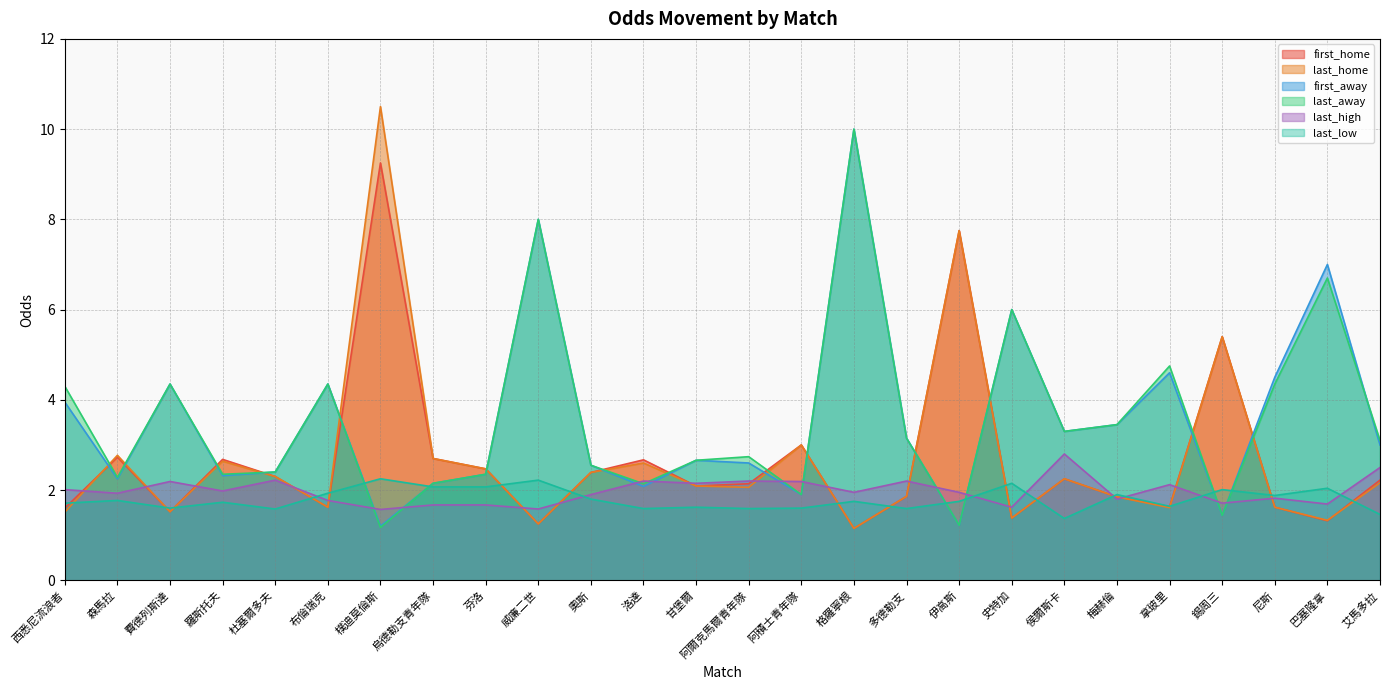

What is the greatest value displayed?

10.5